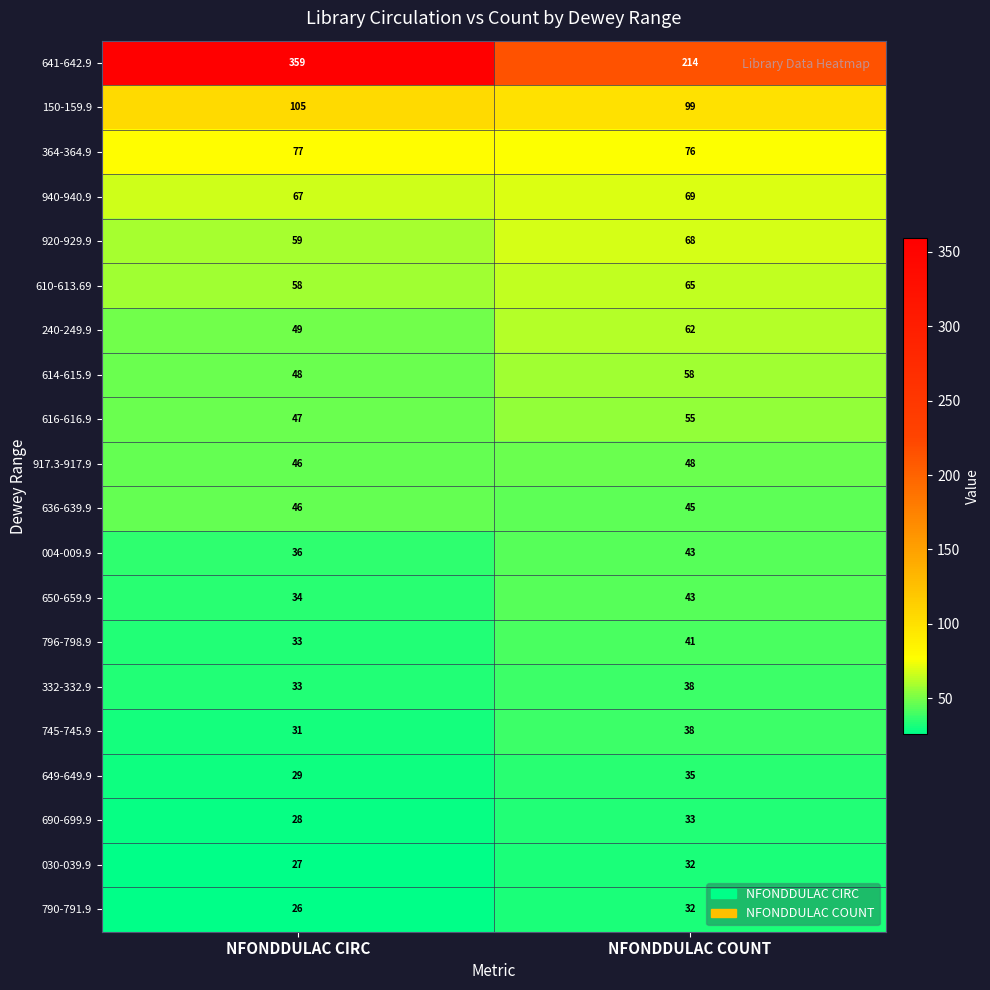

True or false: 616-616.9 has a value of 61 at NFONDDULAC CIRC.

False